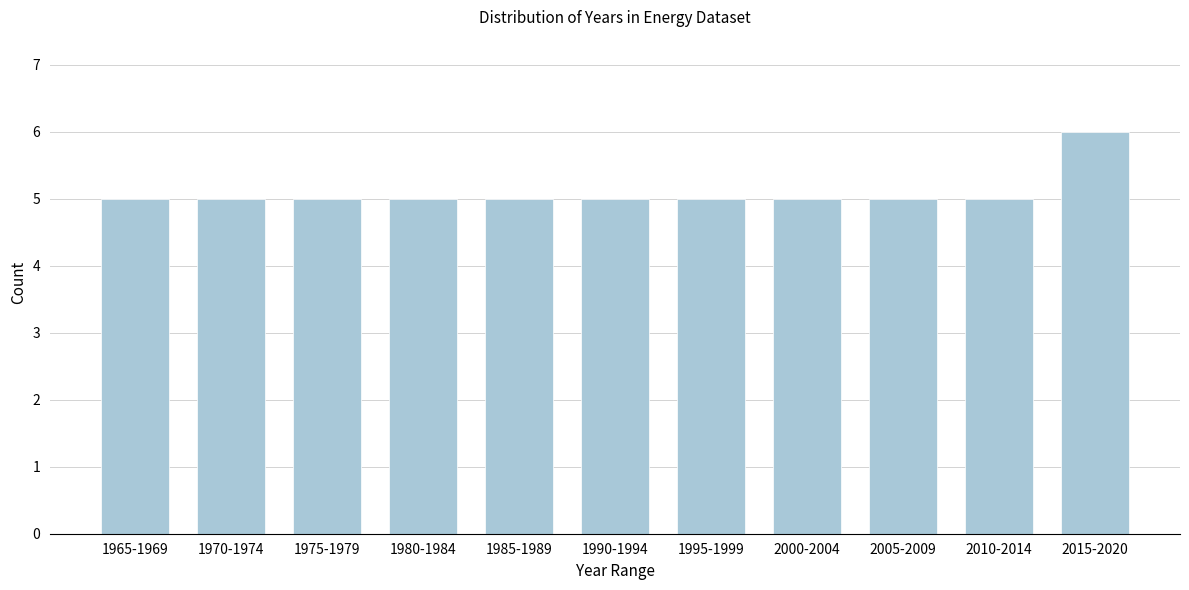

Reading left to right, list all the values displayed in this chart.

1965-1969=5	1970-1974=5	1975-1979=5	1980-1984=5	1985-1989=5	1990-1994=5	1995-1999=5	2000-2004=5	2005-2009=5	2010-2014=5	2015-2020=6